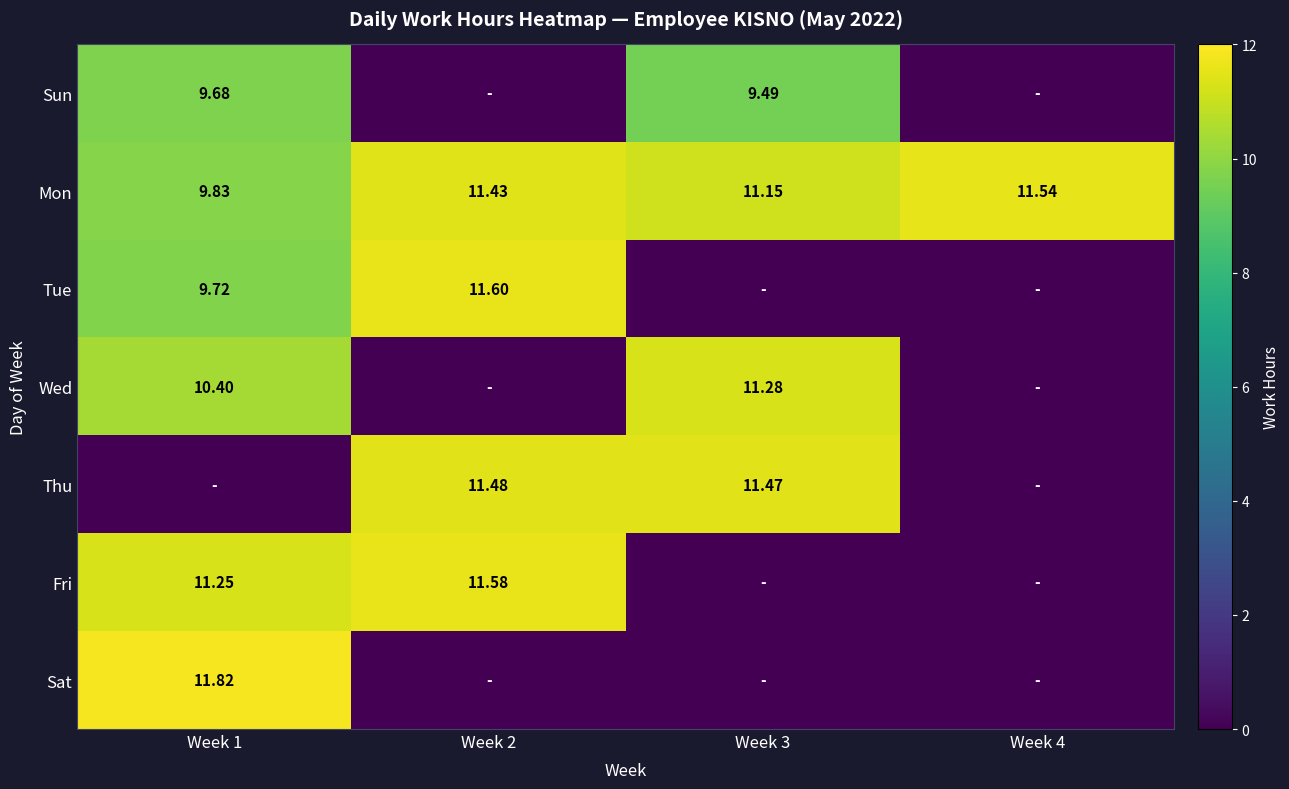

The value of Fri at Week 1 is 11.2. True or false?

True